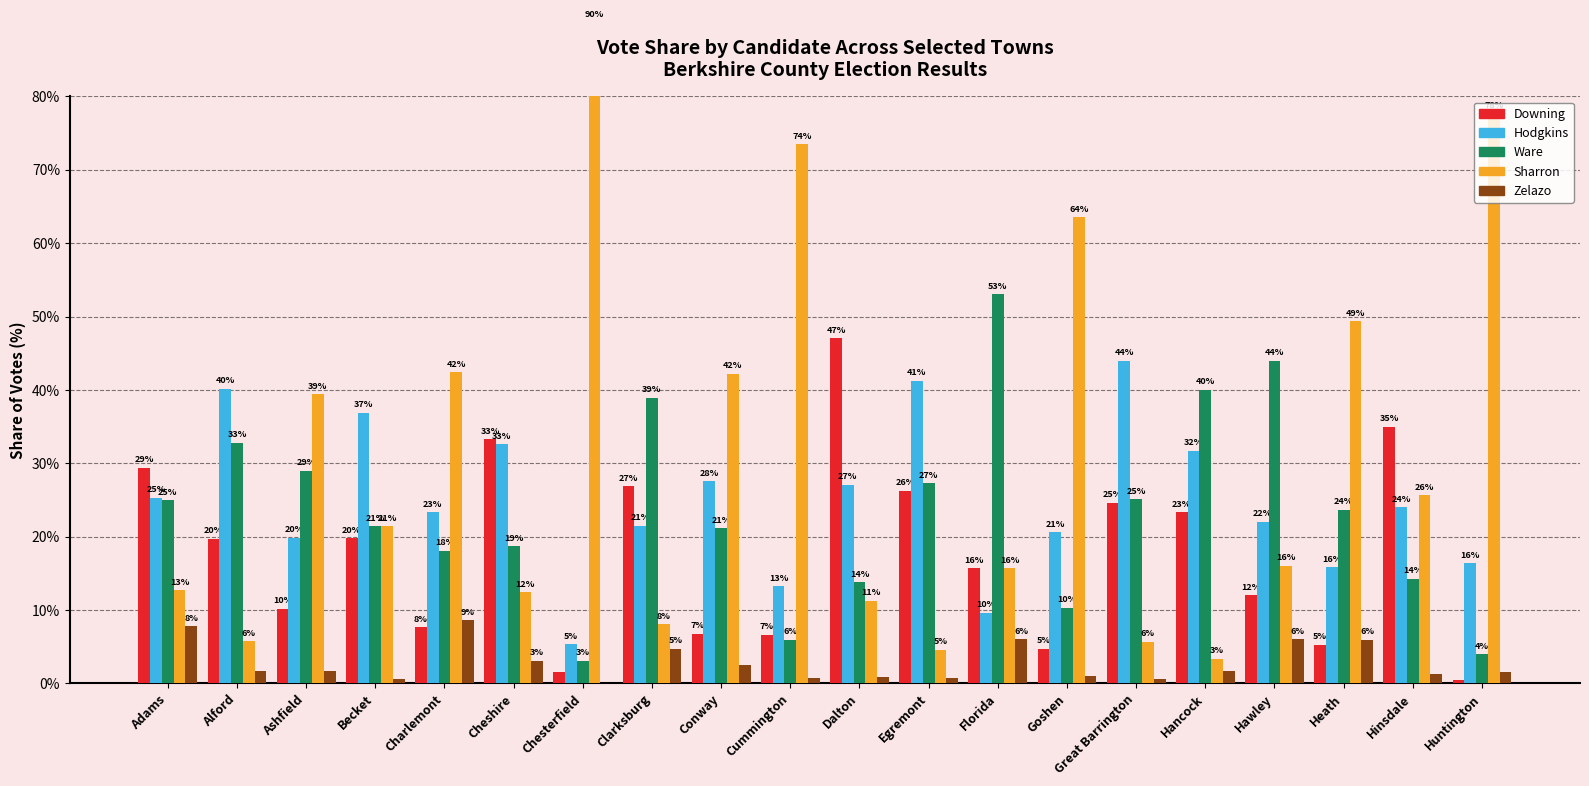

Does the chart contain any negative values?

No